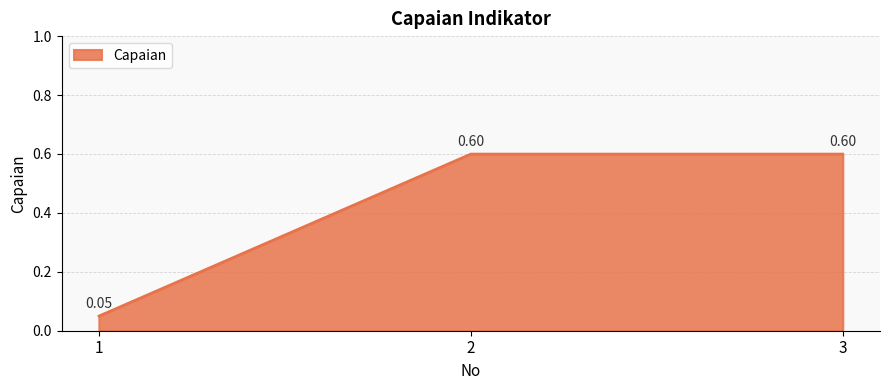

The value at 2 is 0.6. True or false?

True